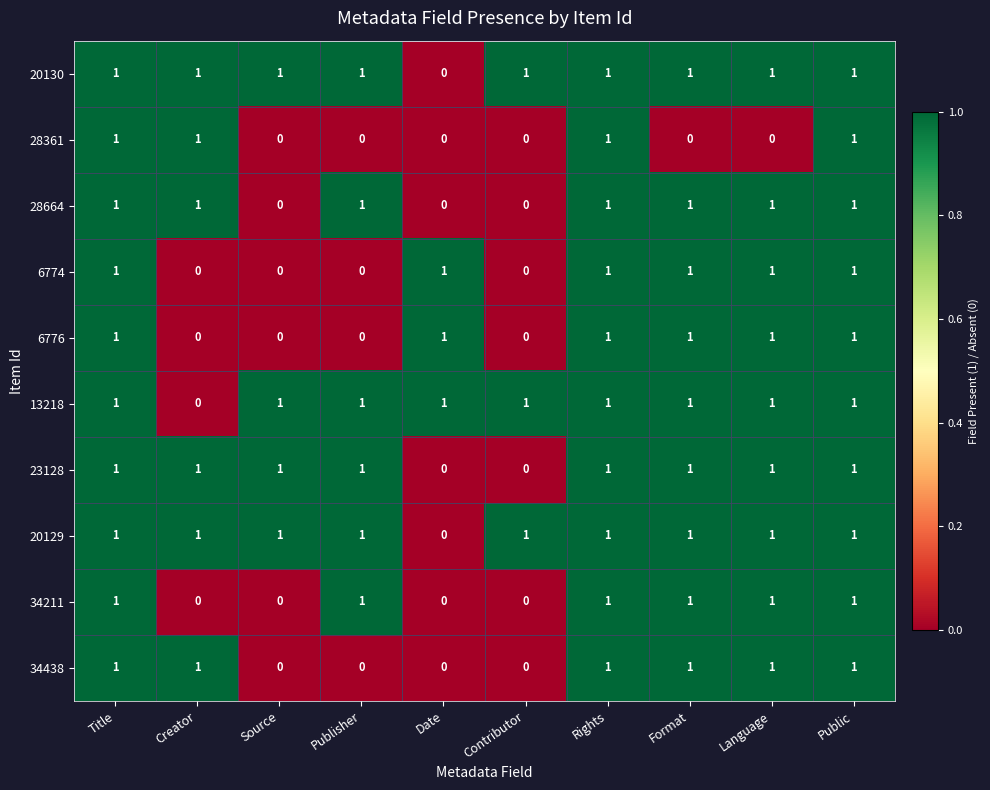

What is the greatest value displayed?

1